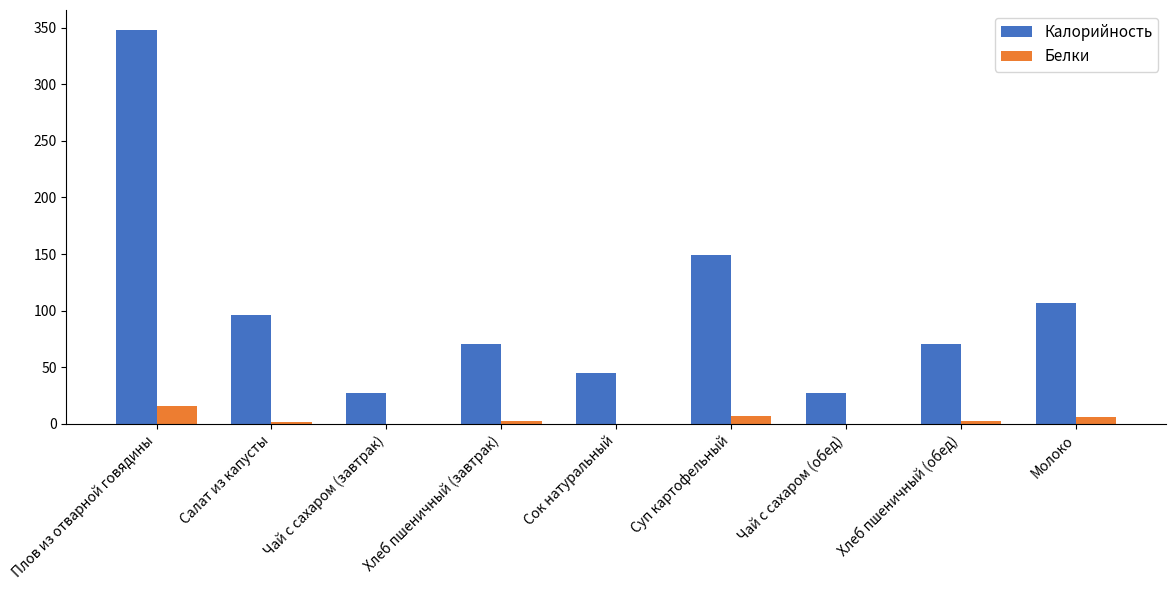

What is the maximum value for Калорийность?

348.3